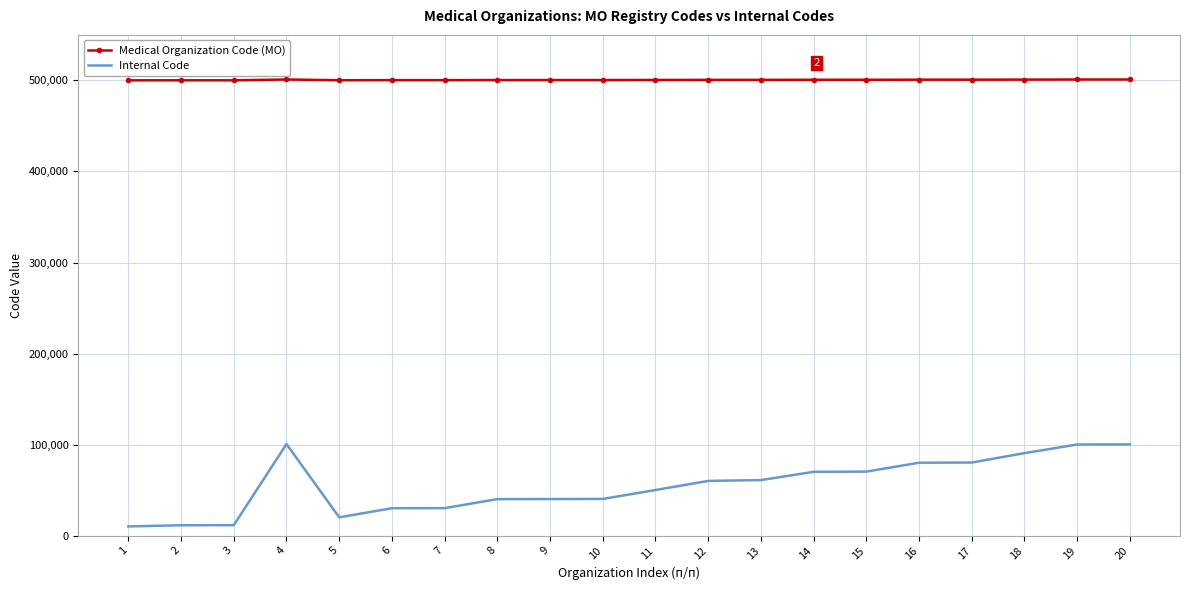

Which series has the widest spread of values?

Internal Code